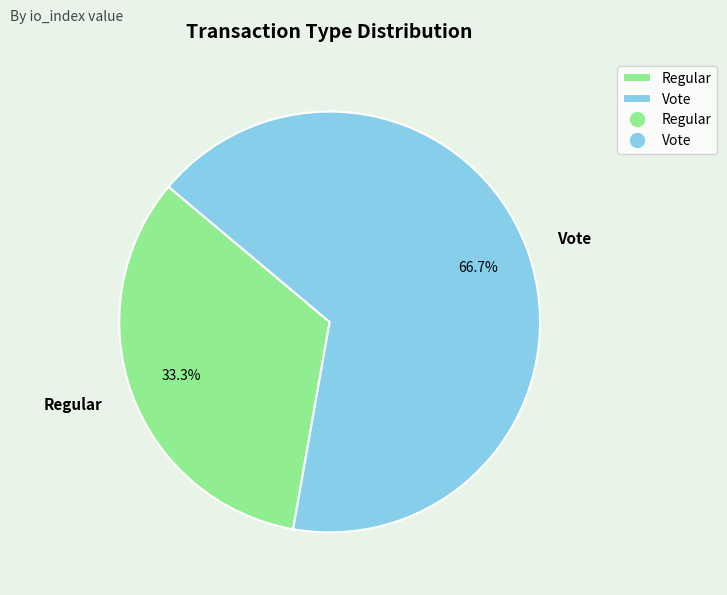

Is there any slice that represents more than half of the pie?

Yes